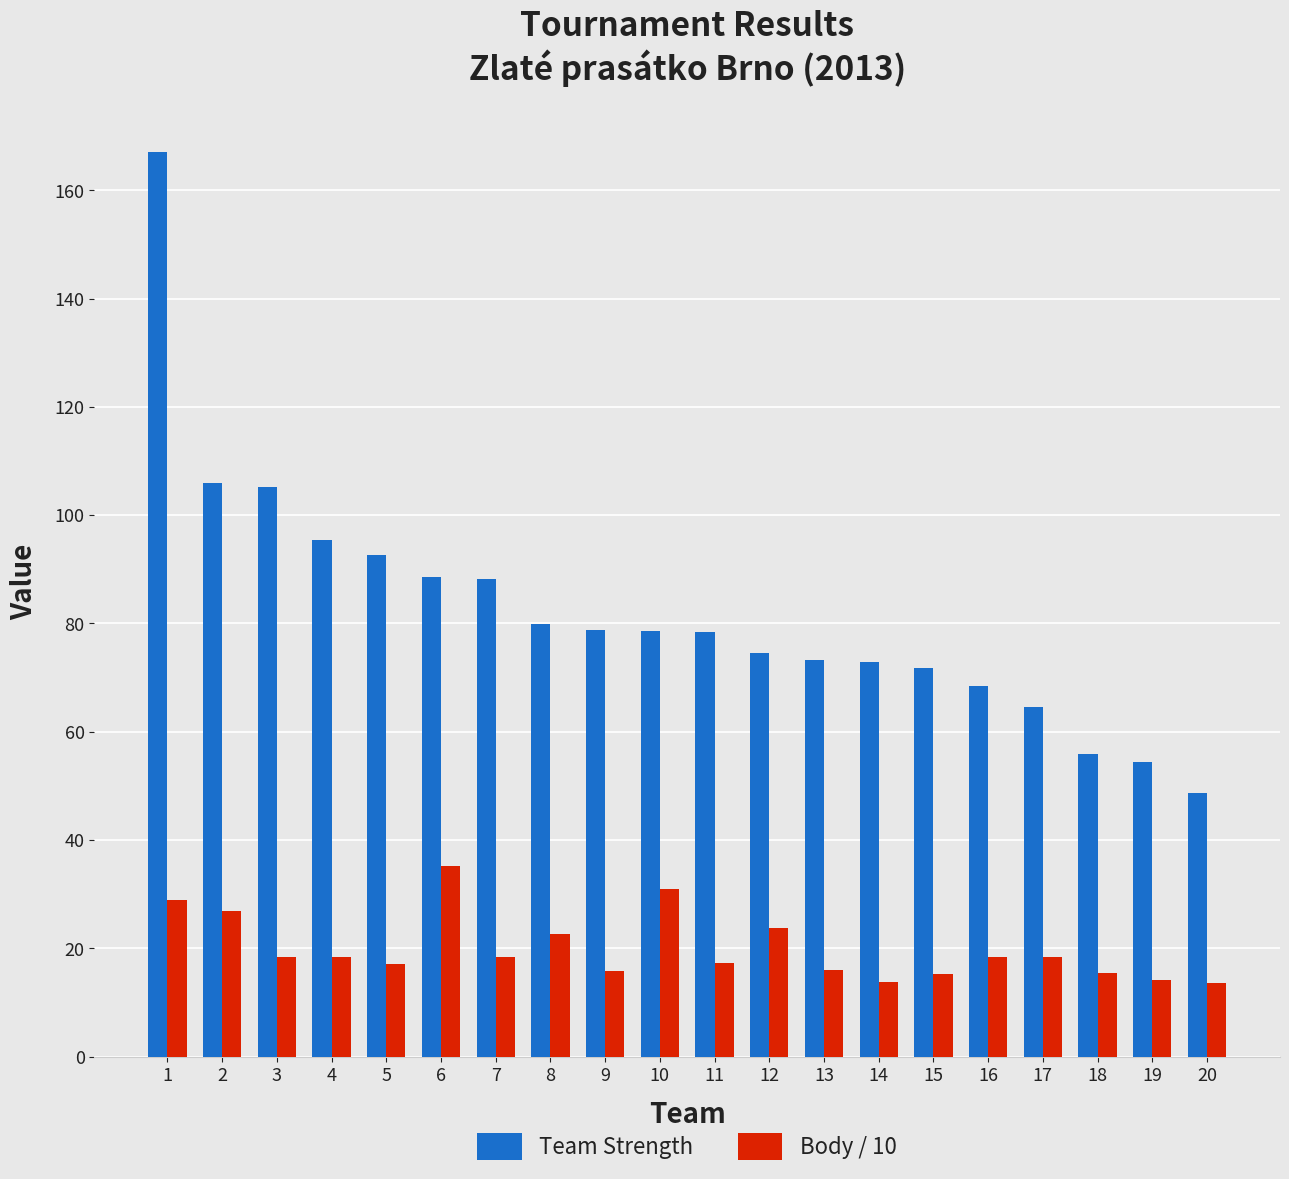

Is the value of Body / 10 at 17 greater than the value of Team Strength at 5?

No